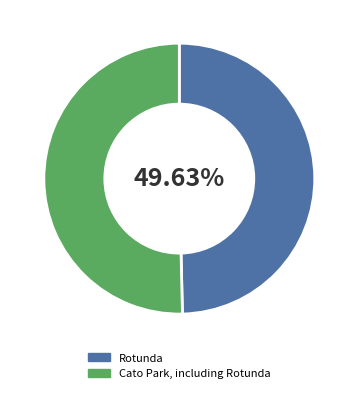

How many slices are in this pie chart?

2